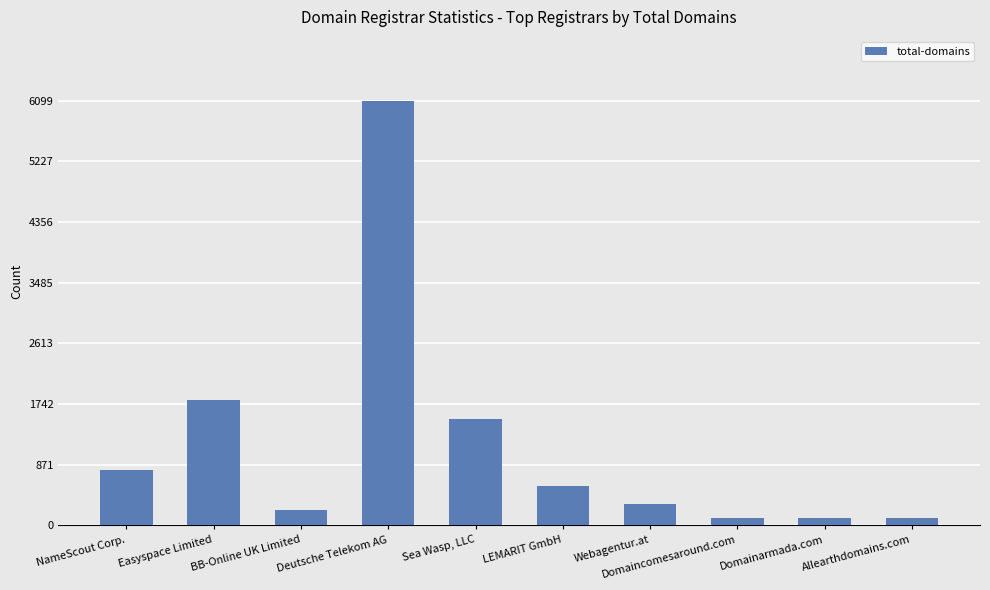

What is the value of the 10th bar from the left?

107